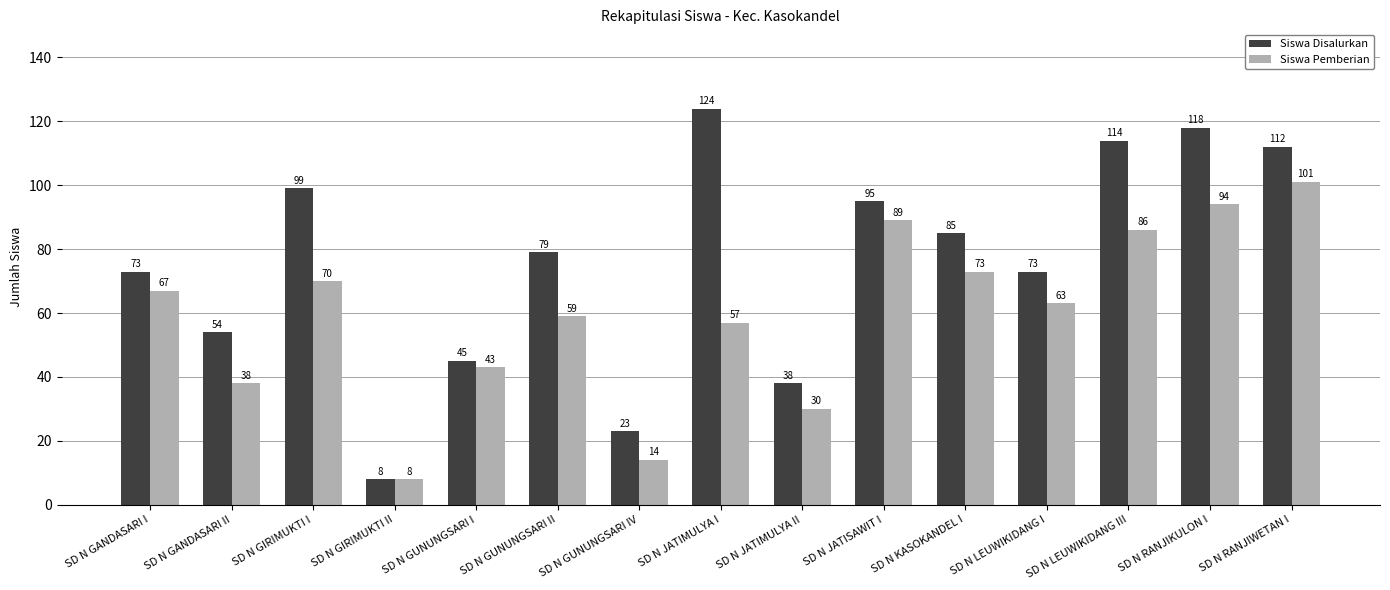

What is the label of the 2nd bar from the right?

SD N RANJIKULON I